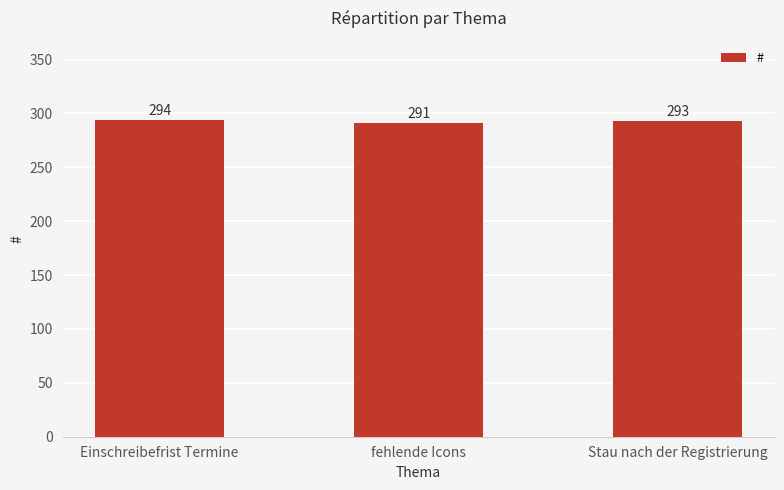

True or false: the data shows 293 at Stau nach der Registrierung.

True